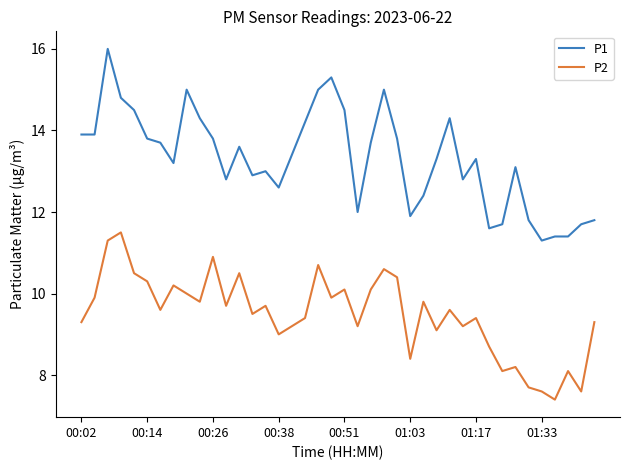

Which series has the widest spread of values?

P1